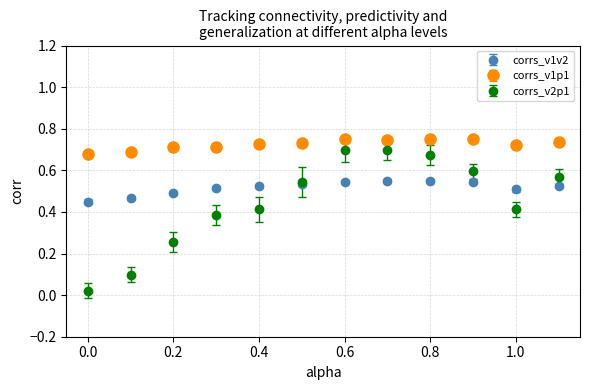

At how many categories does at least one series exceed 0?

12